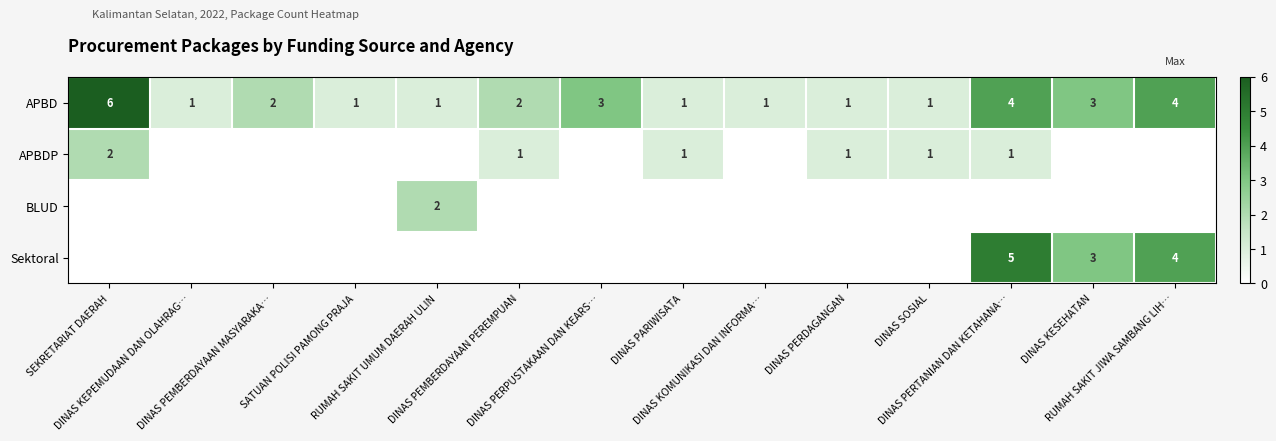

Where is APBD nearest to the value 3?

DINAS PERPUSTAKAAN DAN KEARS…